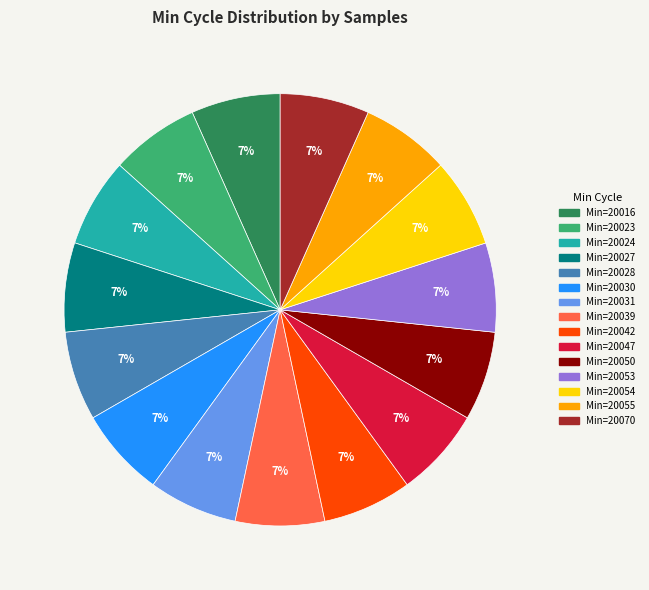

To the nearest percent, what is the average slice percentage?

7%